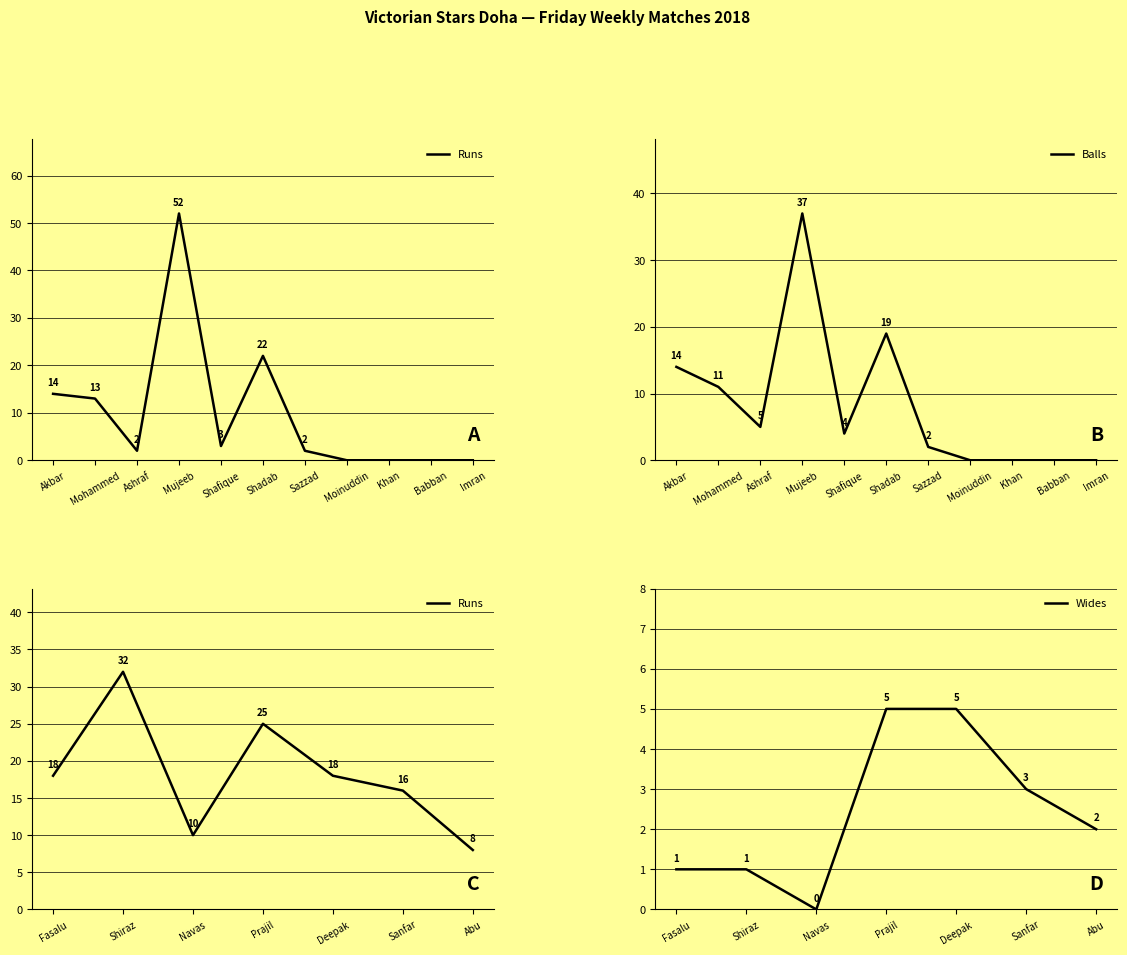

Which series ends up on top after the final intersection of Balls and Runs?

Runs